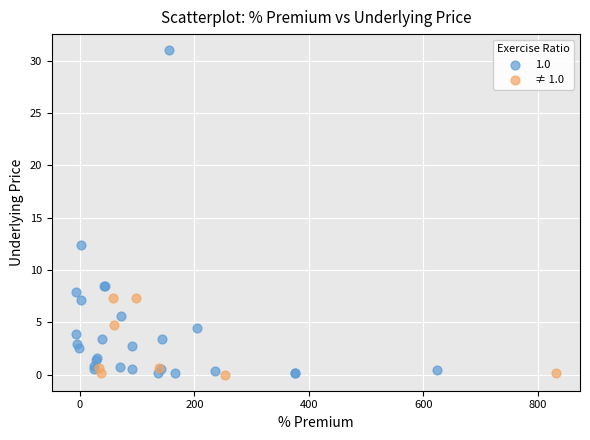

Which series has the widest spread of Y values?

1.0